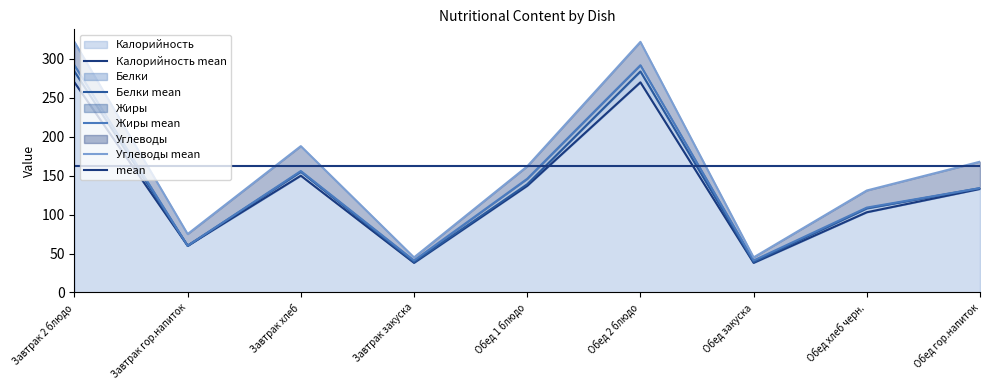

At Завтрак гор.напиток, list the series in order from largest to smallest.

mean, Углеводы mean, Калорийность mean, Белки mean, Жиры mean